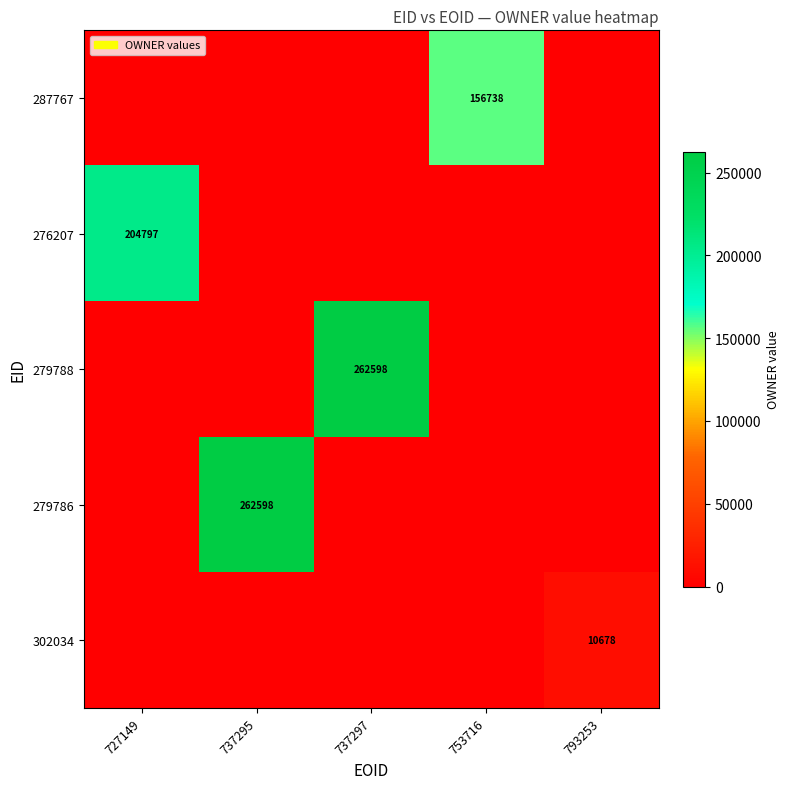

Is it true that 302034 equals 3821 at 793253?

False